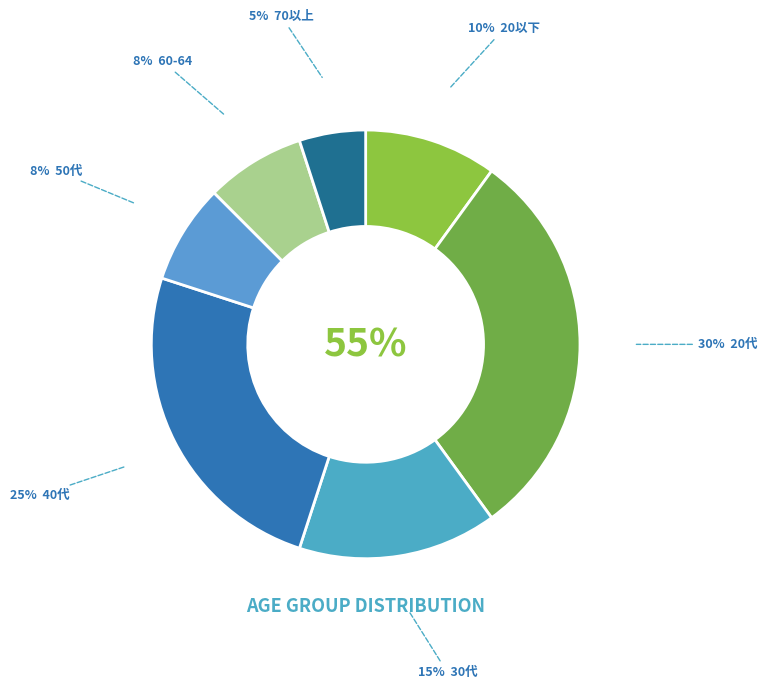

Does any single category account for the majority?

No